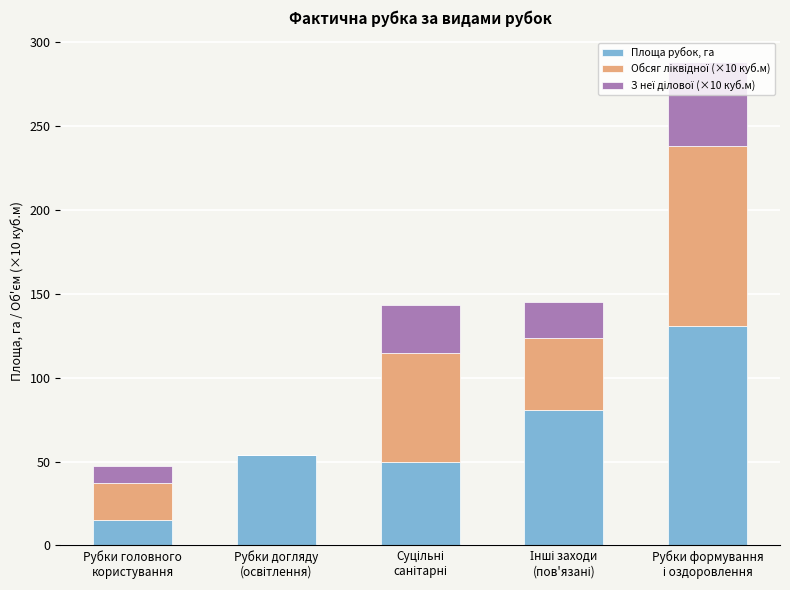

What is the highest value of the Площа рубок, га series?

131.0